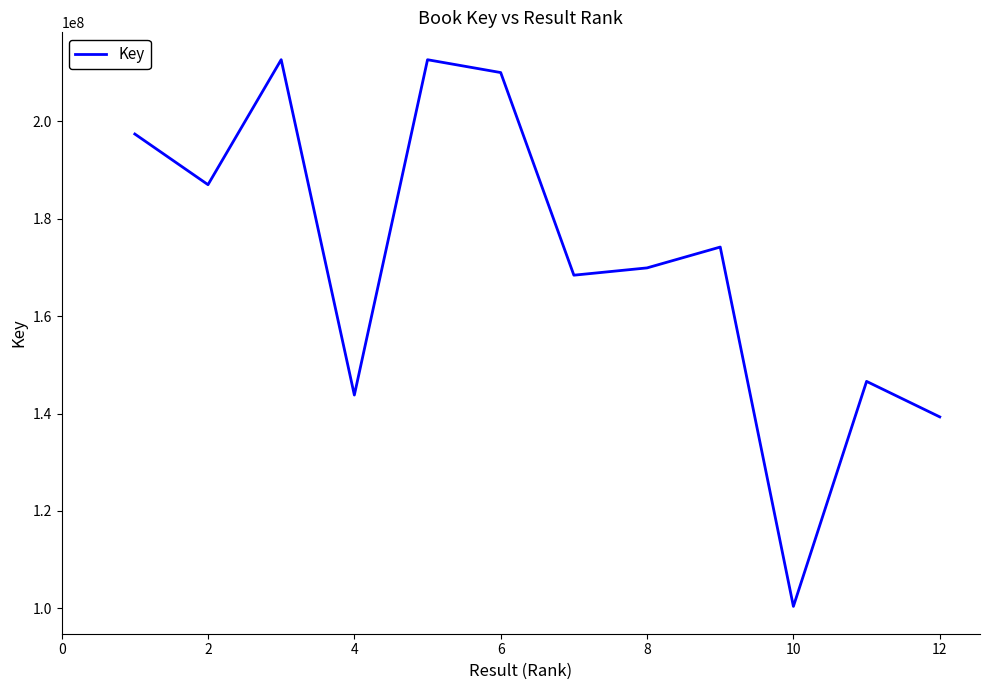

What is the difference between the maximum and minimum values?

112247047